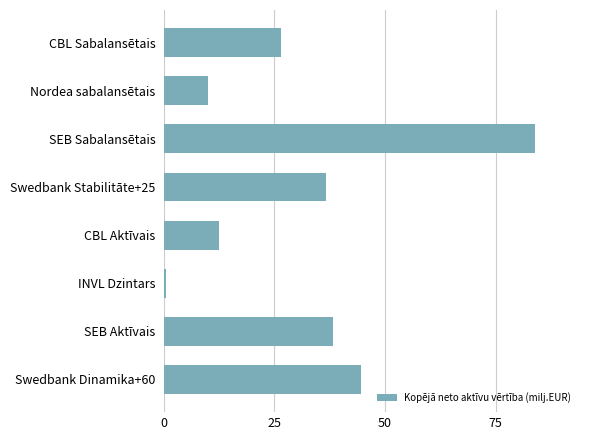

What is the smallest value displayed?

0.4